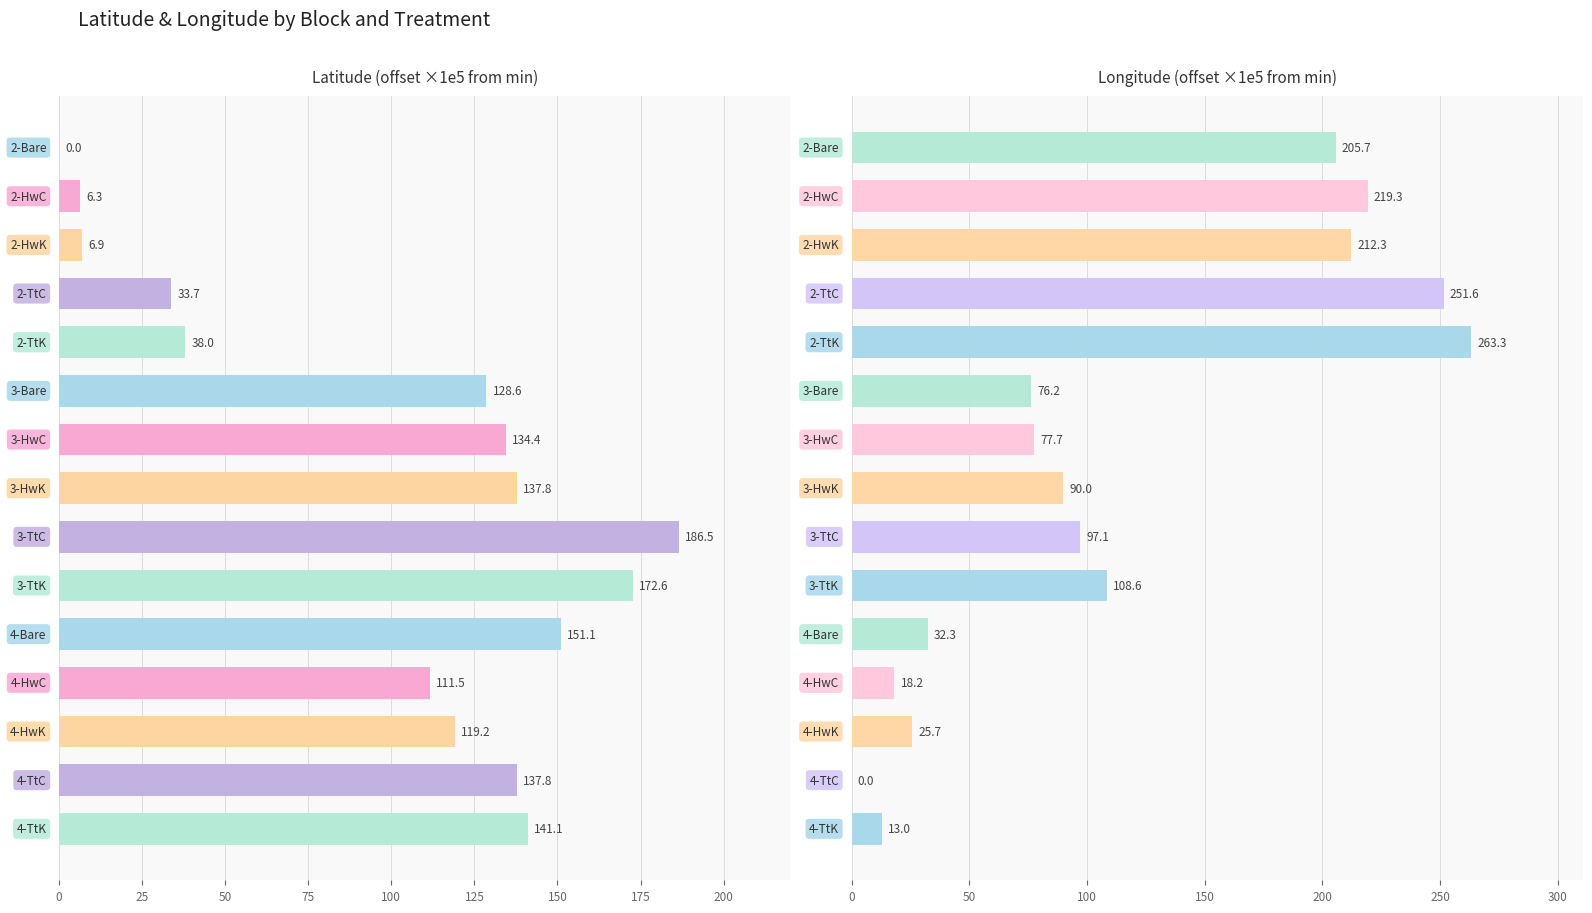

Read the Longitude (offset ×1e5 from min) value at 10.

32.3